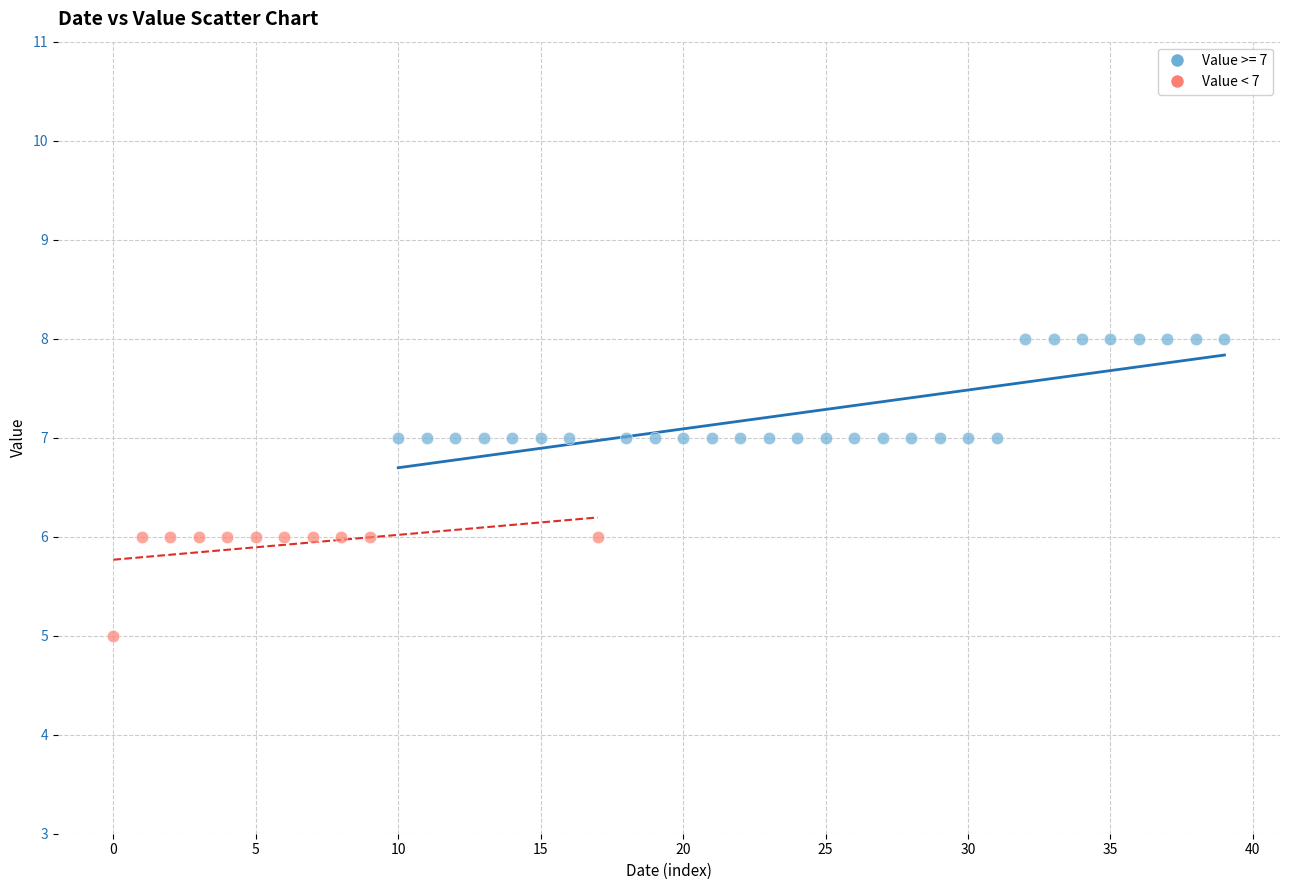

Which series has the widest spread of Y values?

Value >= 7